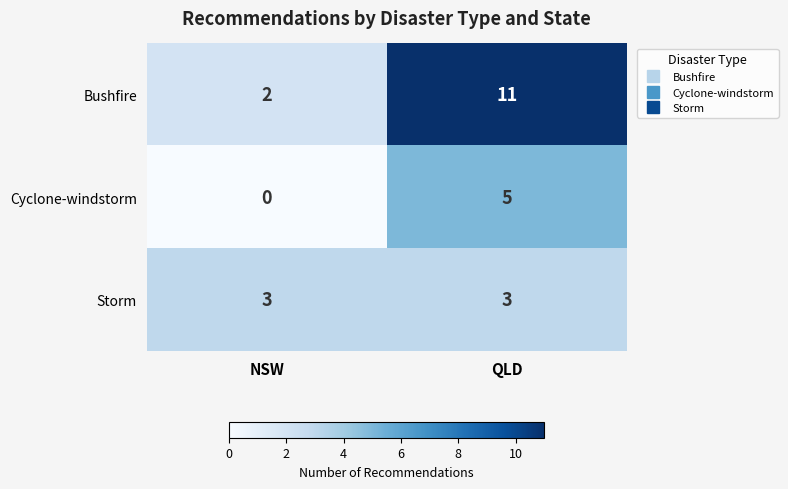

What is the spread (max minus min) of values at NSW?

3